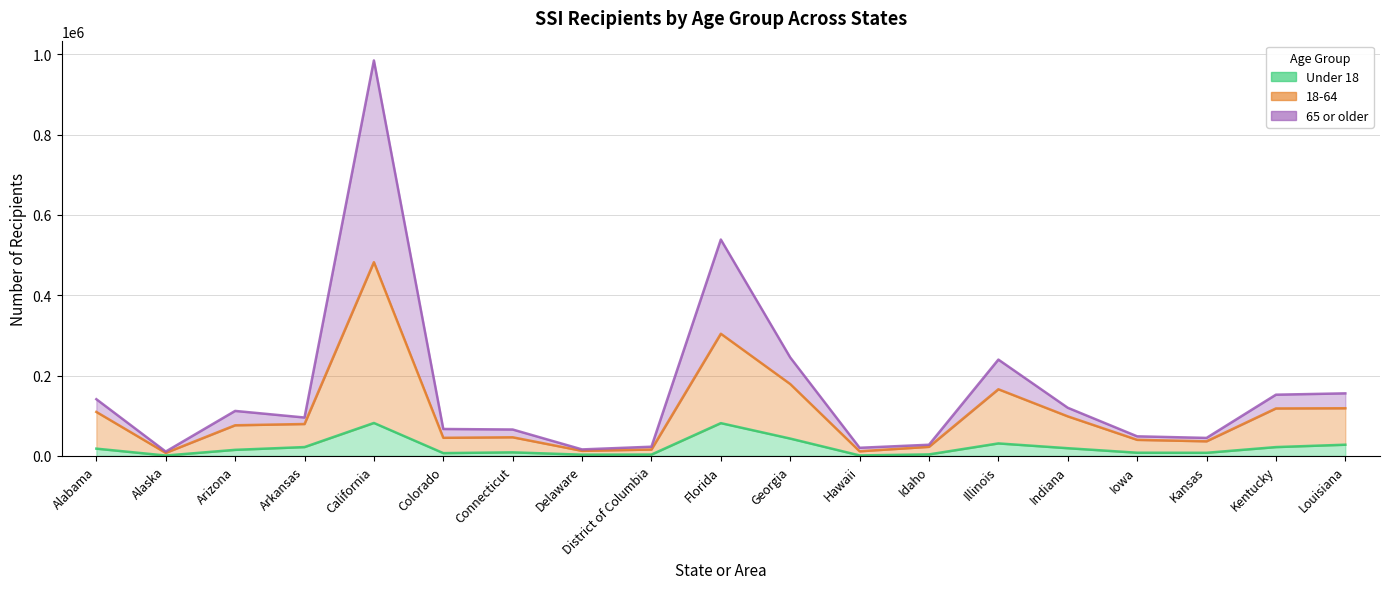

At which label does 18-64 first exceed 76160?

Alabama